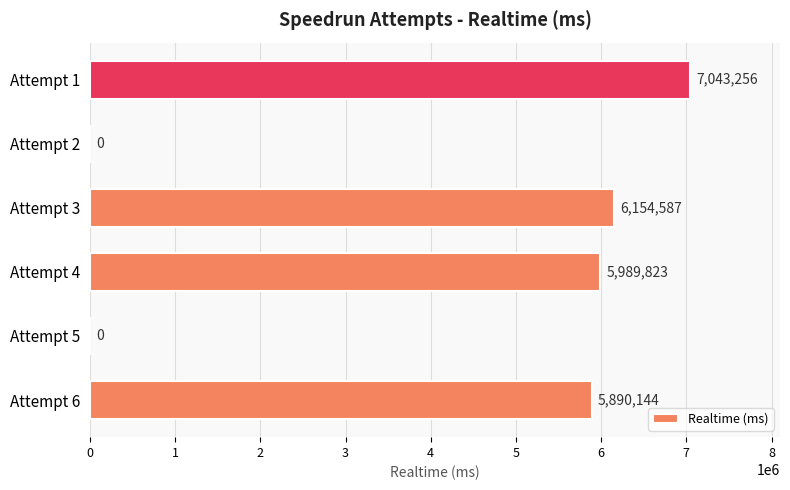

Is it true that the value at Attempt 1 is 7043256?

True